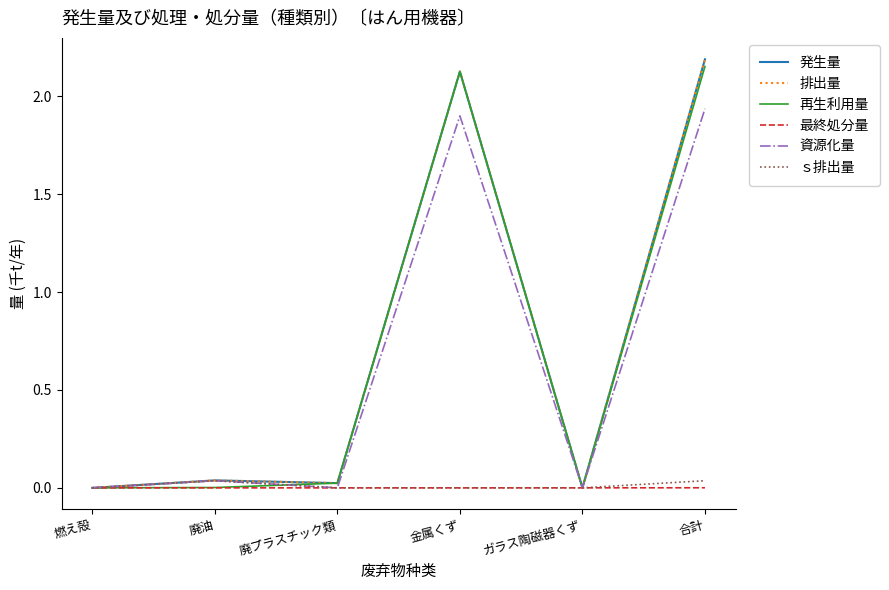

The value of 再生利用量 at 廃油 is 0.0. True or false?

False